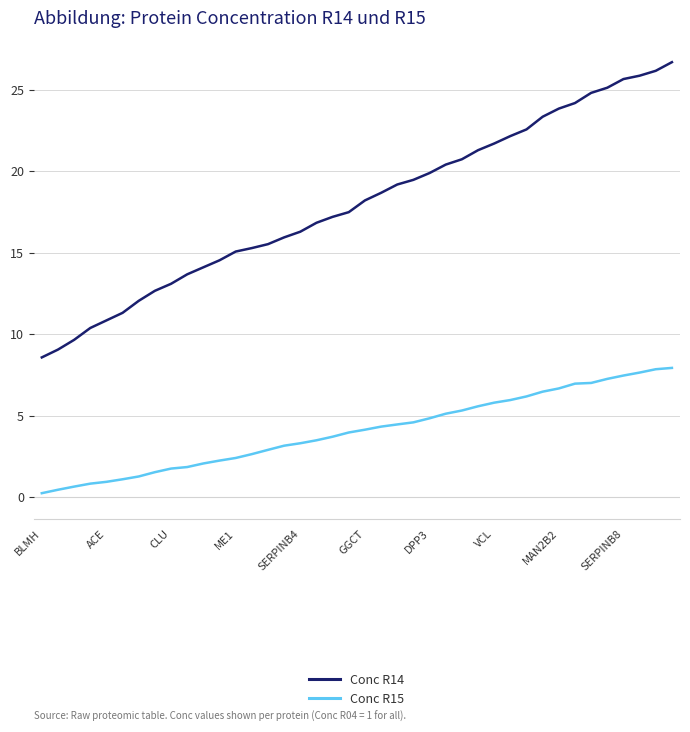

Which series has the largest total across all categories?

Conc R14